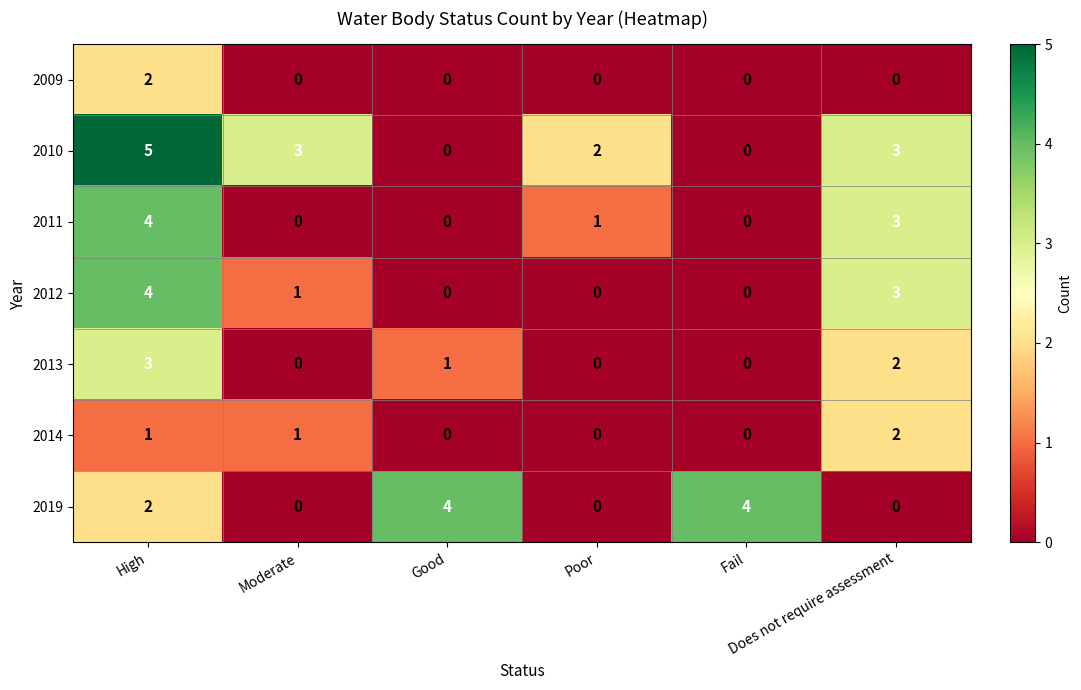

Which series has the largest total across all categories?

2010